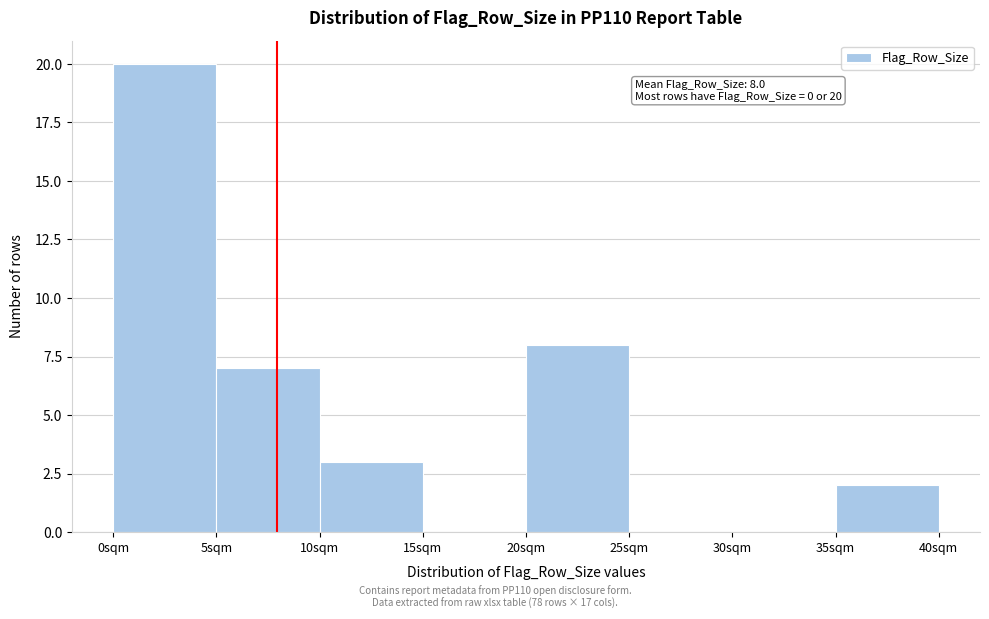

Which range on the x-axis has the tallest bar?

0 to 5